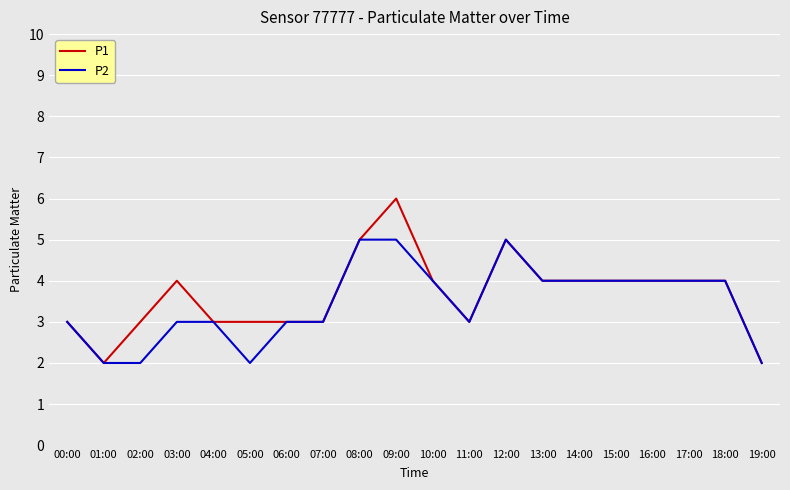

What position from the right is 13:00?

7